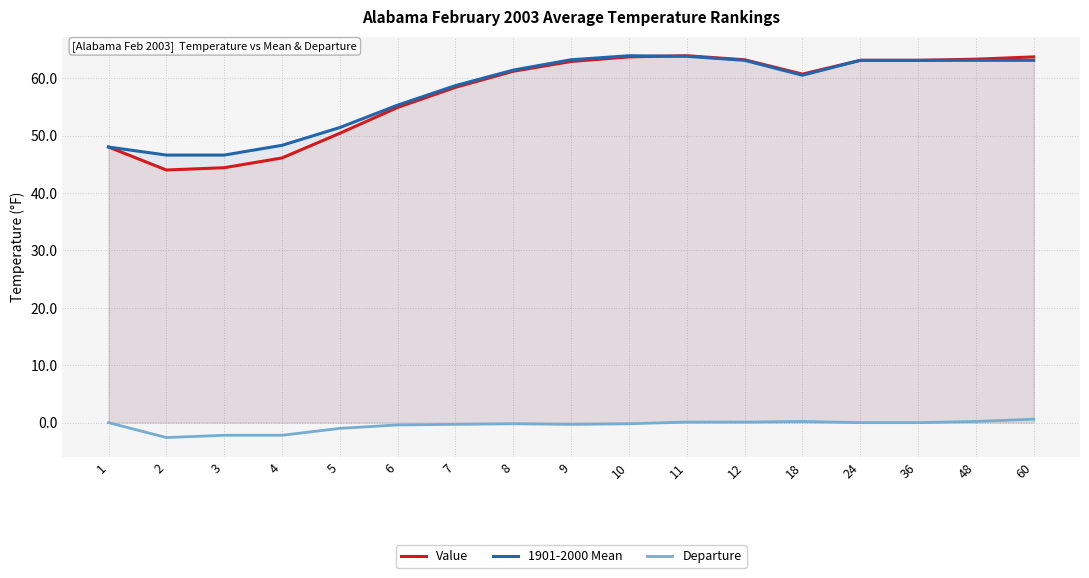

Reading left to right, what are all the values shown in this chart?

Value: 48.0	44.0	44.4	46.1	50.4	54.9	58.4	61.2	62.9	63.7	63.9	63.2	60.7	63.1	63.1	63.3	63.7
1901-2000 Mean: 48.0	46.6	46.6	48.3	51.4	55.3	58.7	61.4	63.2	63.9	63.8	63.1	60.5	63.1	63.1	63.1	63.1
Departure: 0.0	-2.6	-2.2	-2.2	-1.0	-0.4	-0.3	-0.2	-0.3	-0.2	0.1	0.1	0.2	0.0	0.0	0.2	0.6